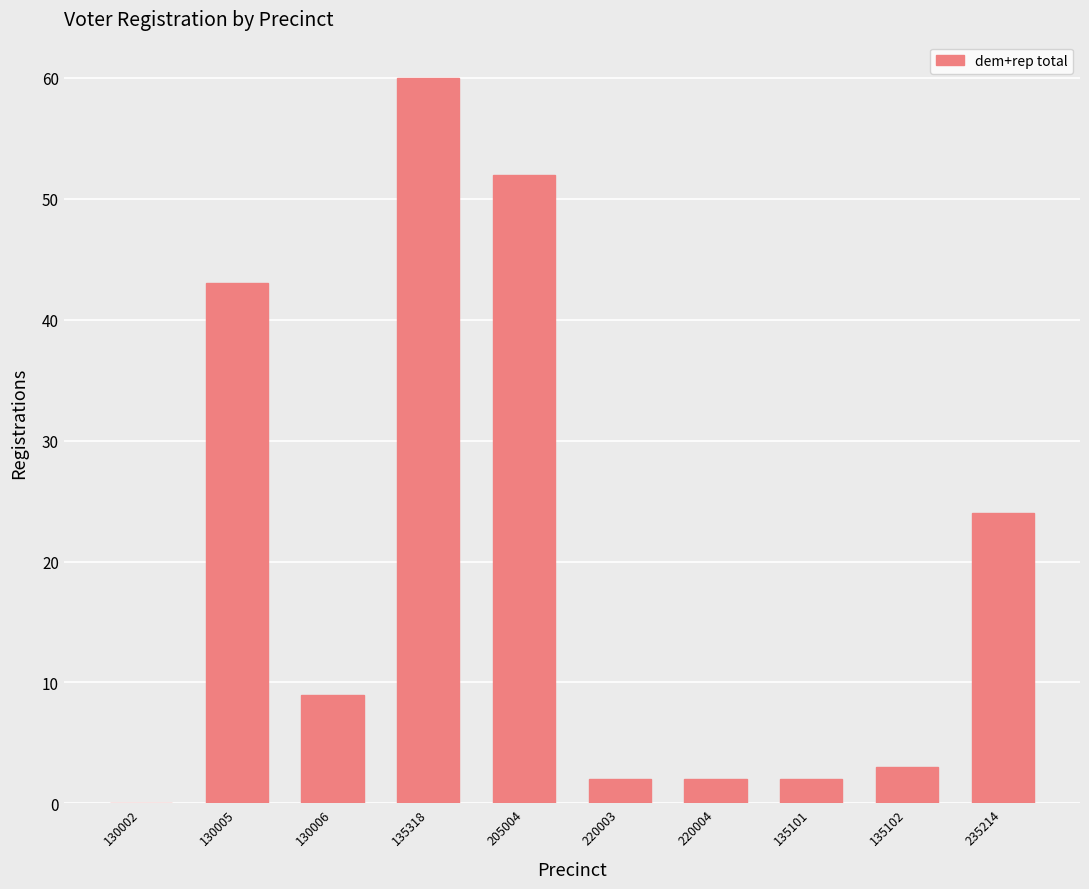

Reading left to right, extract all data points from this chart.

130002=0	130005=43	130006=9	135318=60	205004=52	220003=2	220004=2	135101=2	135102=3	235214=24